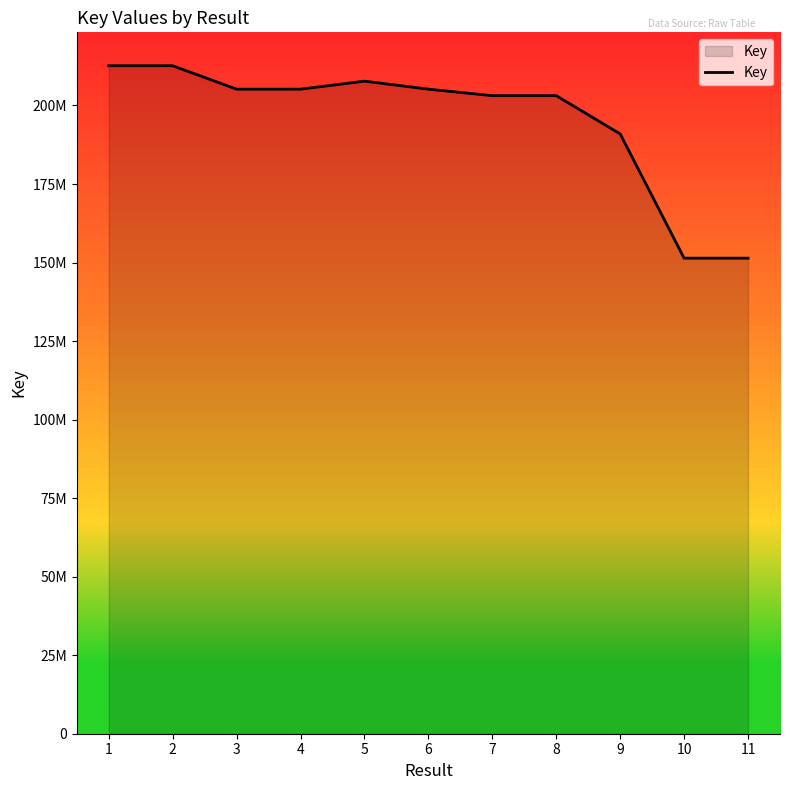

Does the chart display data point markers on the line(s)?

No